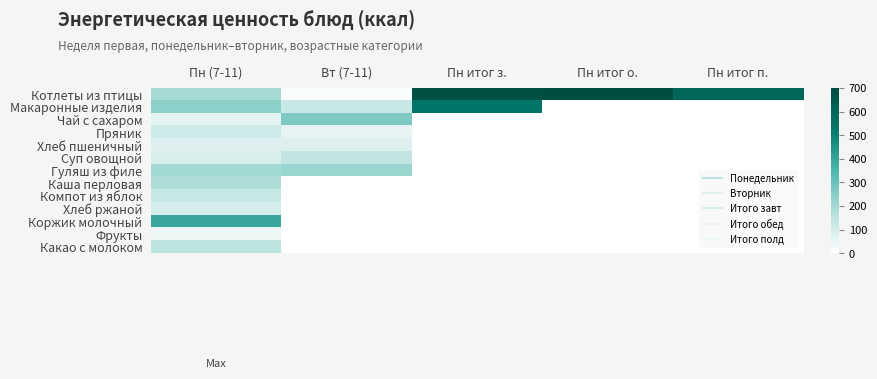

What is the total value across all series at Пн (7-11)?

1969.8